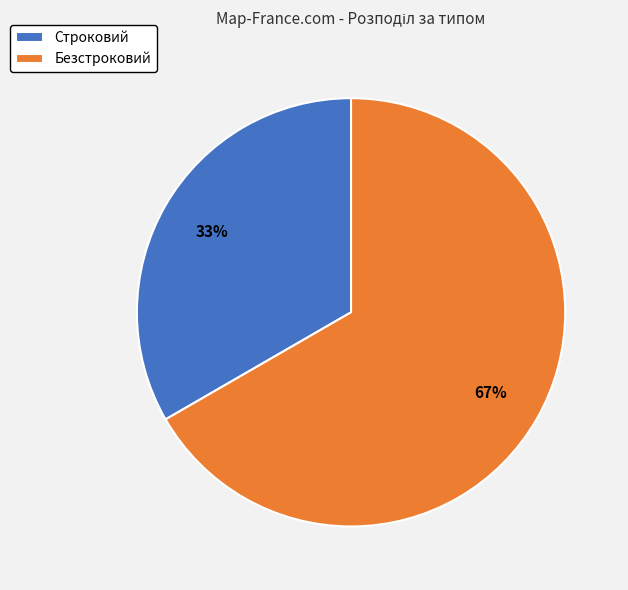

Which category has the biggest portion of the pie?

Безстроковий